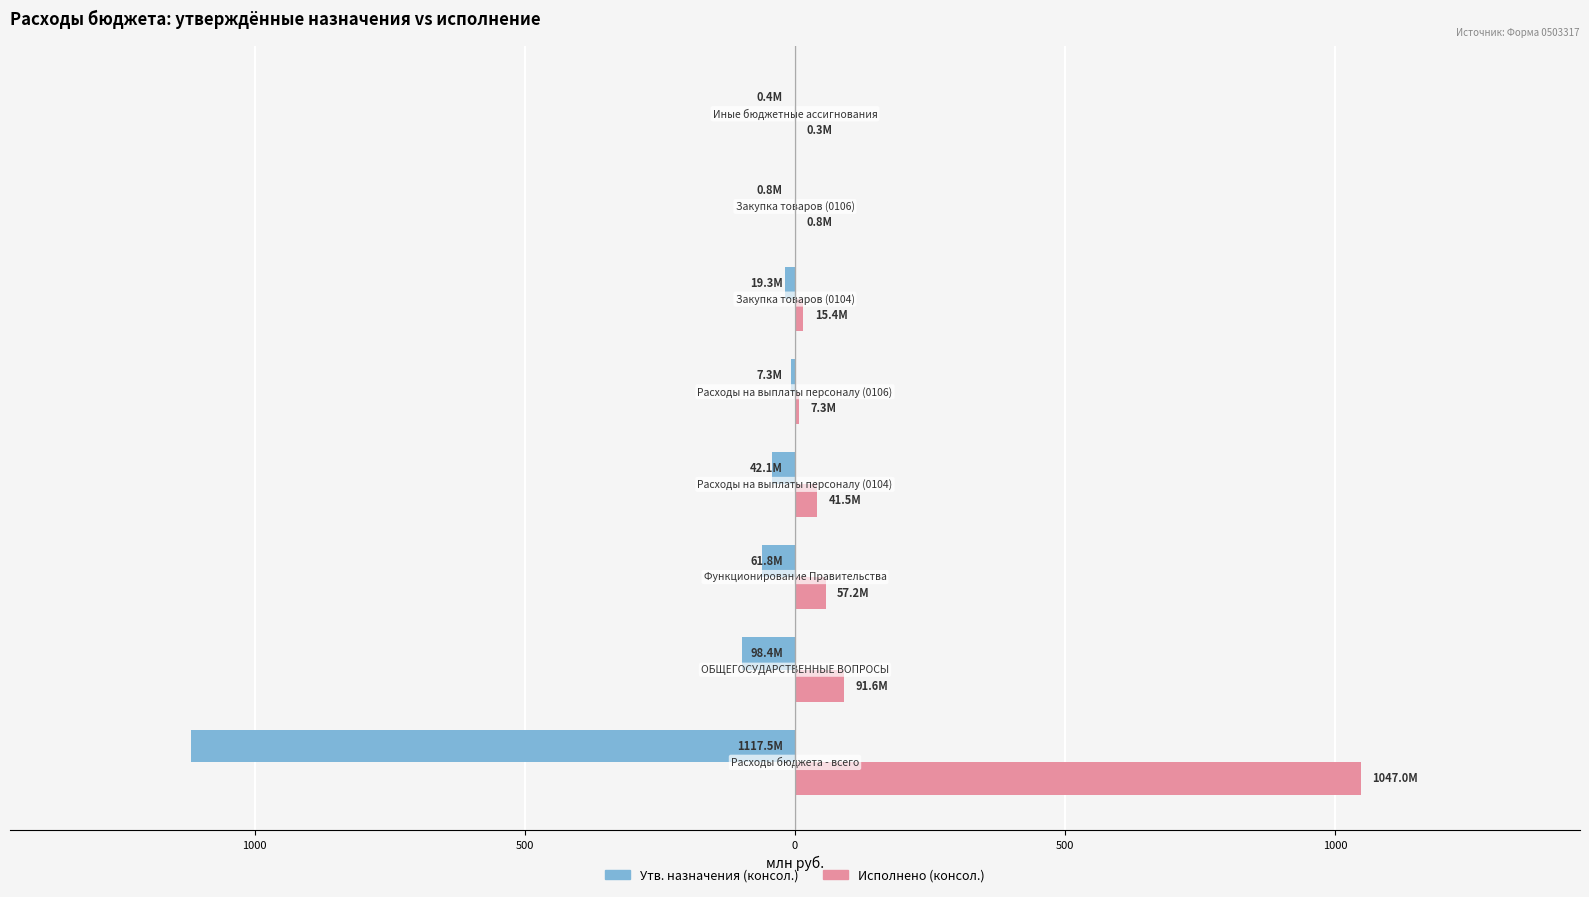

What are all the series names shown in the legend?

Утв. назначения (консол.), Исполнено (консол.)